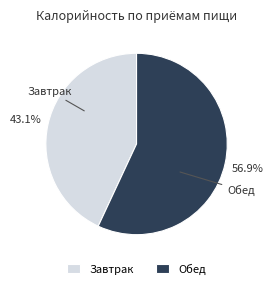

Which has a higher value, Обед or Завтрак?

Обед